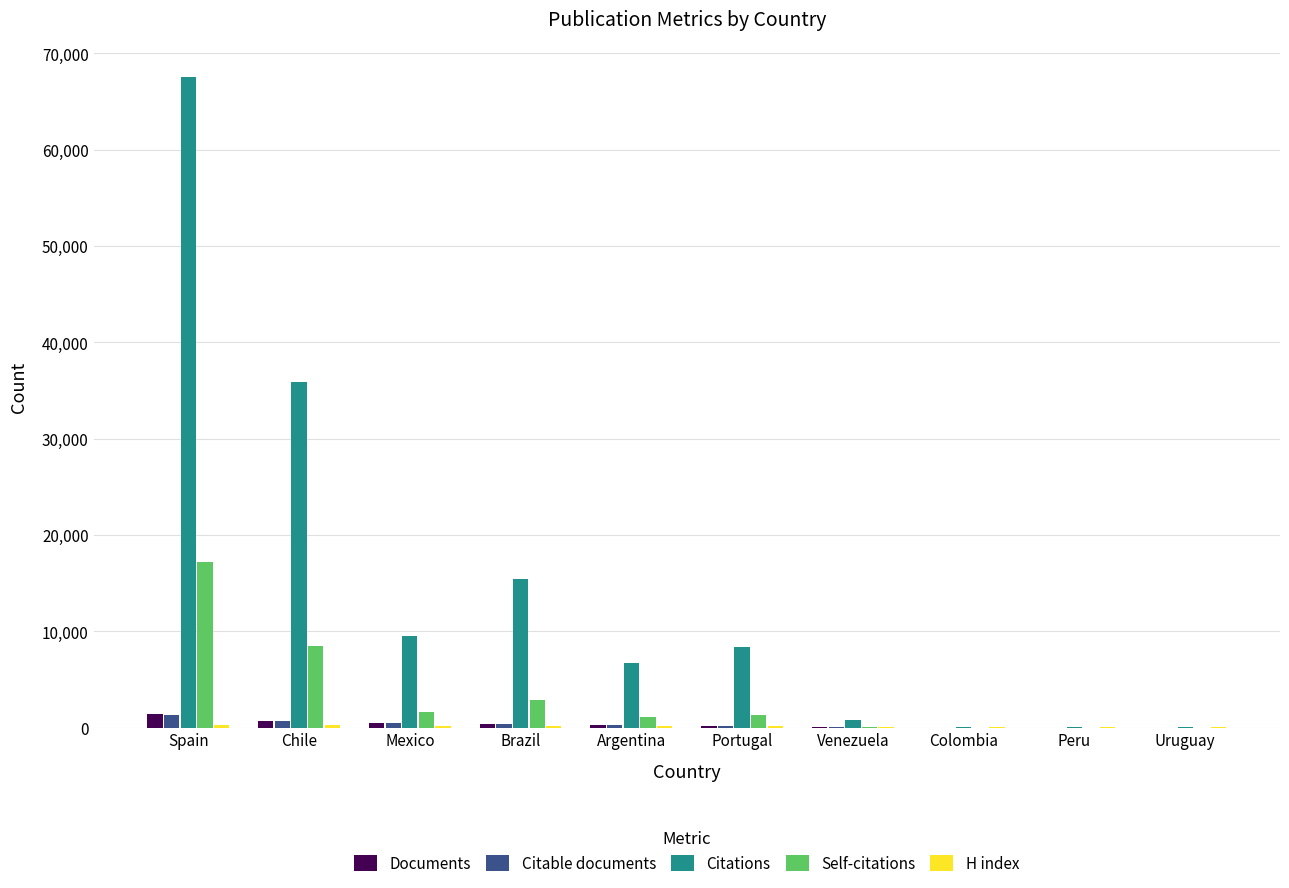

The value of Citations at Brazil is 21102. True or false?

False